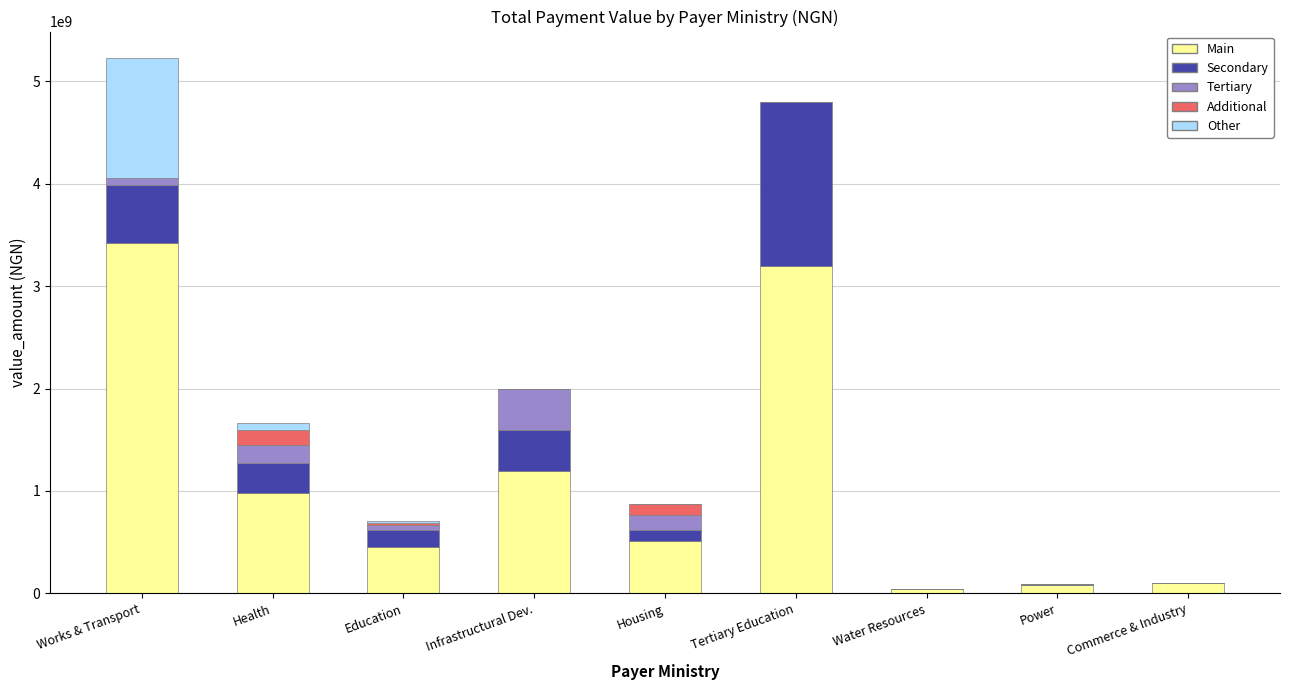

What is the sum of all Main values?

9996996825.7